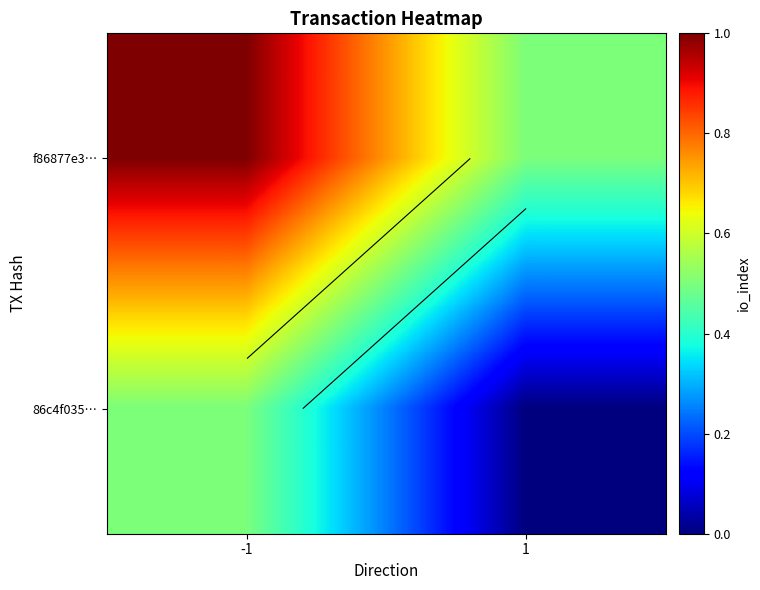

What is the sum of the f86877e3… values at -1 and 1?

1.5